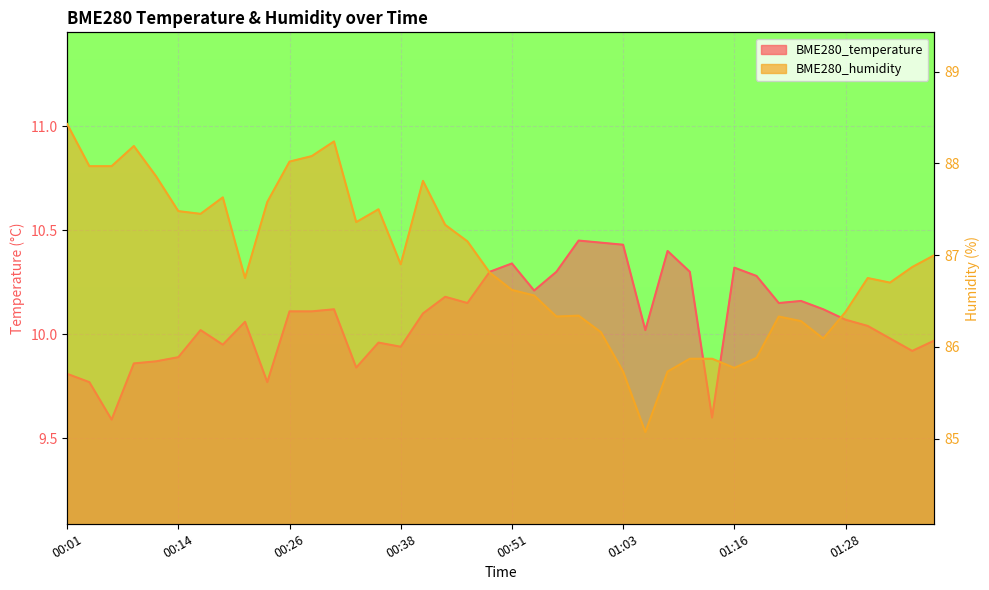

At which category does BME280_humidity reach its first local valley?

00:16